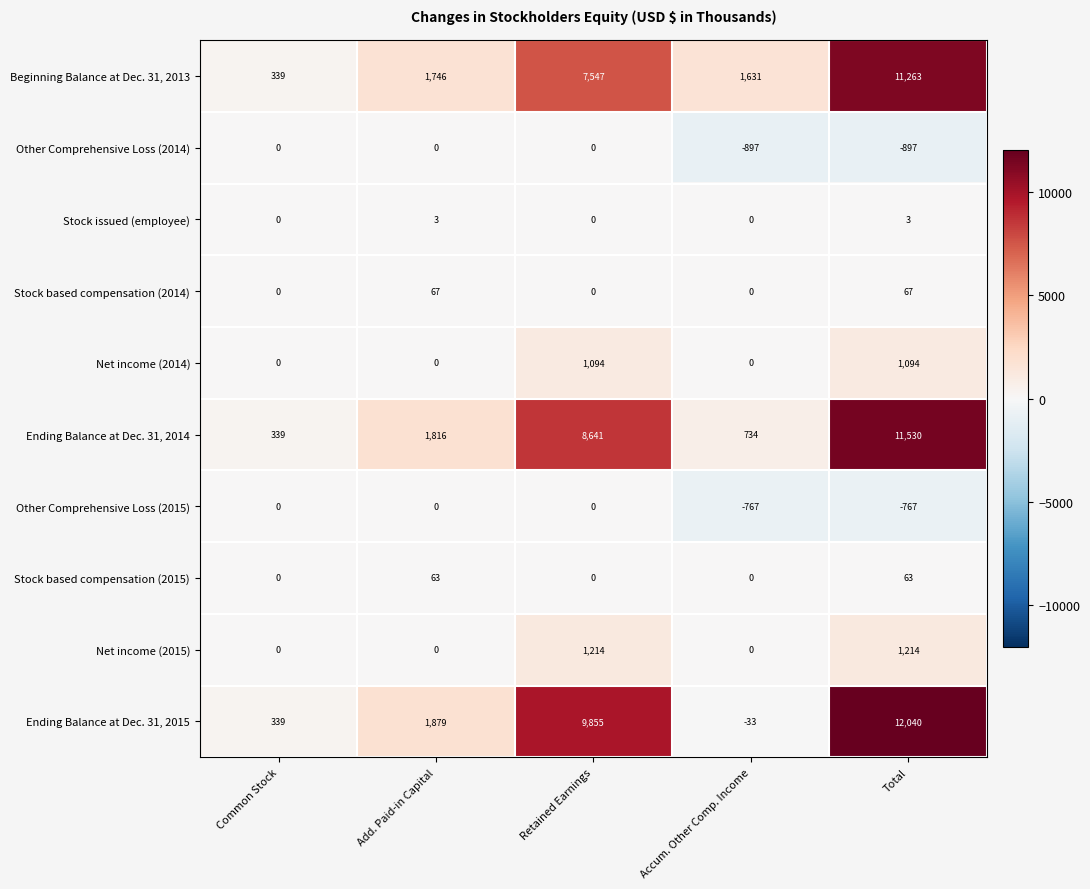

What is the minimum value shown in the chart?

-897